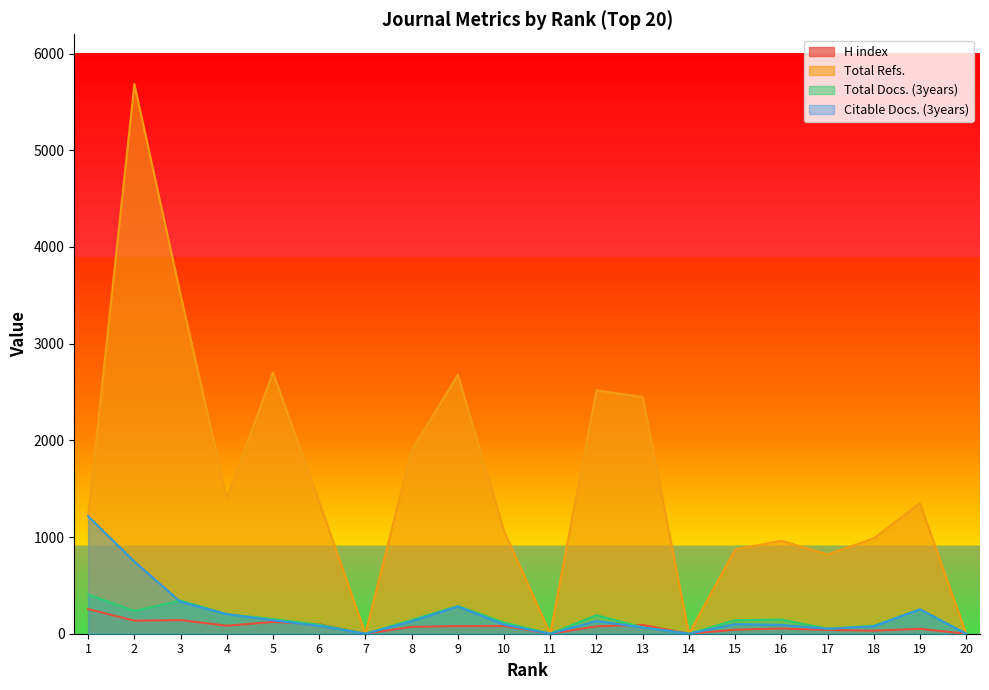

What is the difference between the maximum and minimum values in the Total Docs. (3years) series?

406